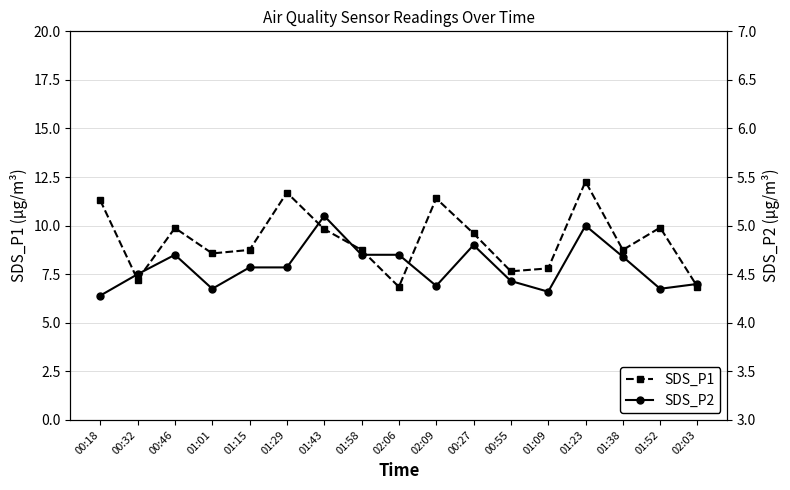

At 01:38, list the series in order from largest to smallest.

SDS_P1, SDS_P2